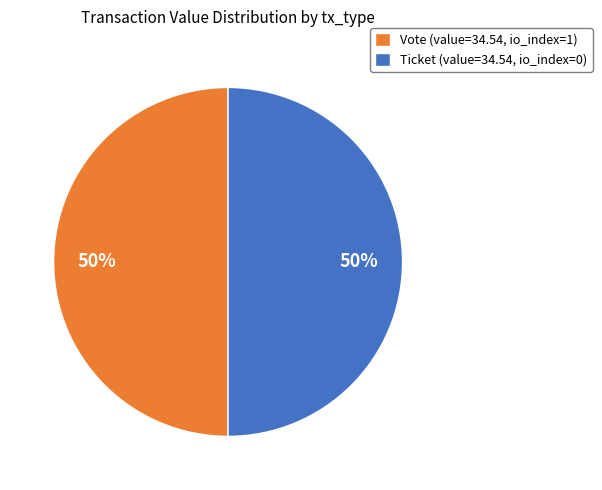

What percentage is the Ticket (value=34.54, io_index=0) slice, to the nearest percent?

50%